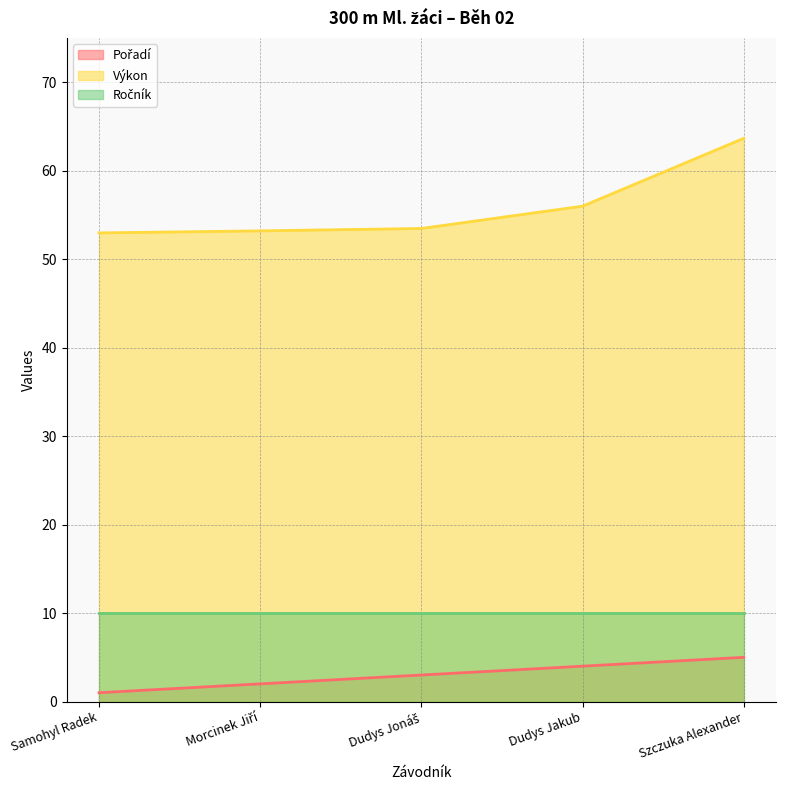

At which category is the sum across all series the highest?

Szczuka Alexander